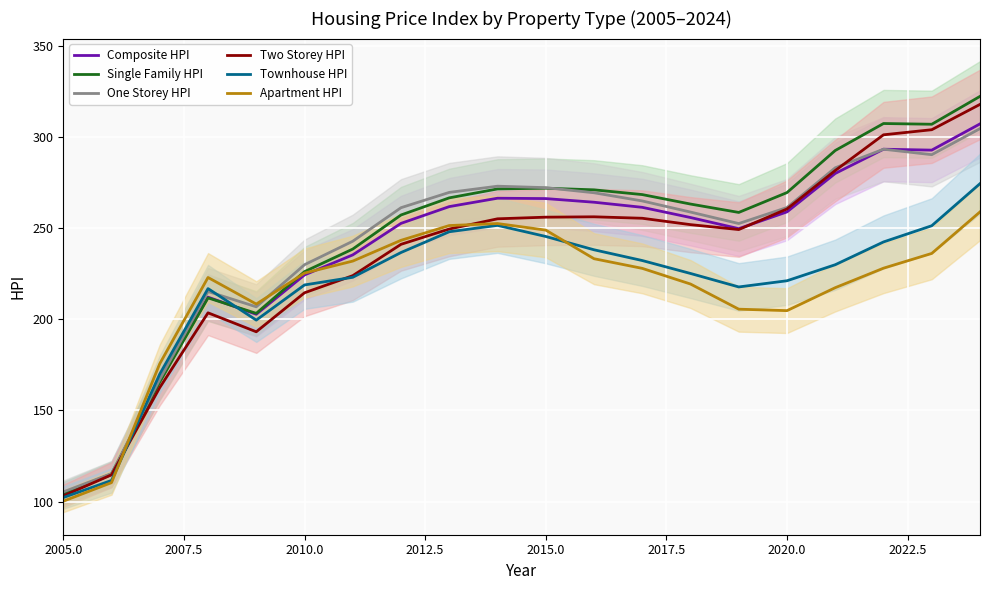

What is the difference between the second highest and second lowest values in the Apartment HPI series?

142.2